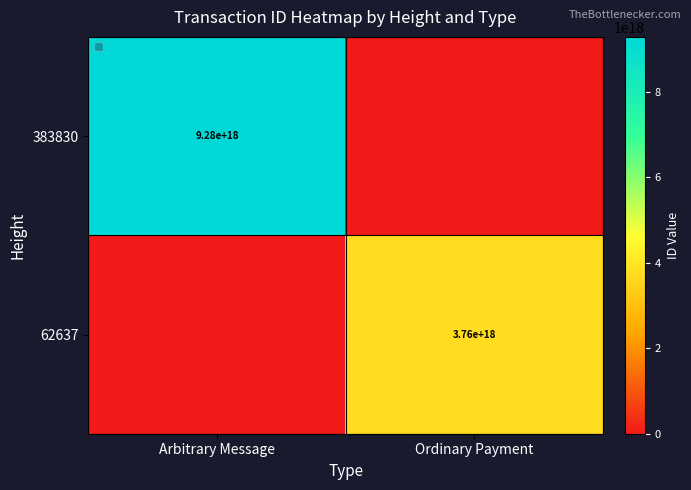

The 383830 series shows 9280000000000000000 at Arbitrary Message. True or false?

True